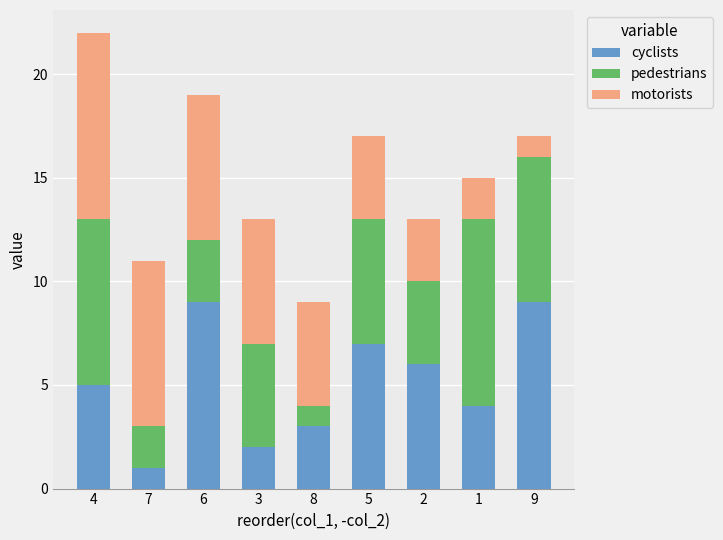

True or false: cyclists has a value of 5 at 8.

False